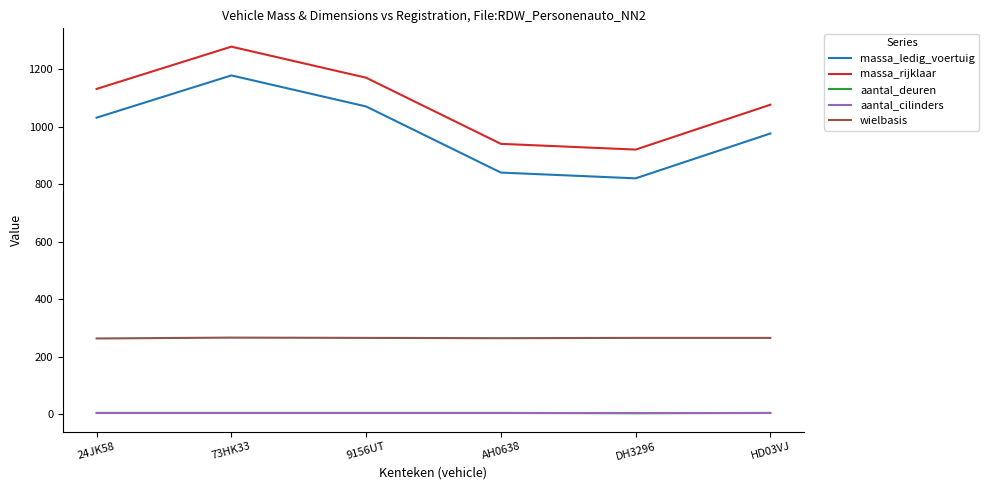

Which series has the largest total across all categories?

massa_rijklaar